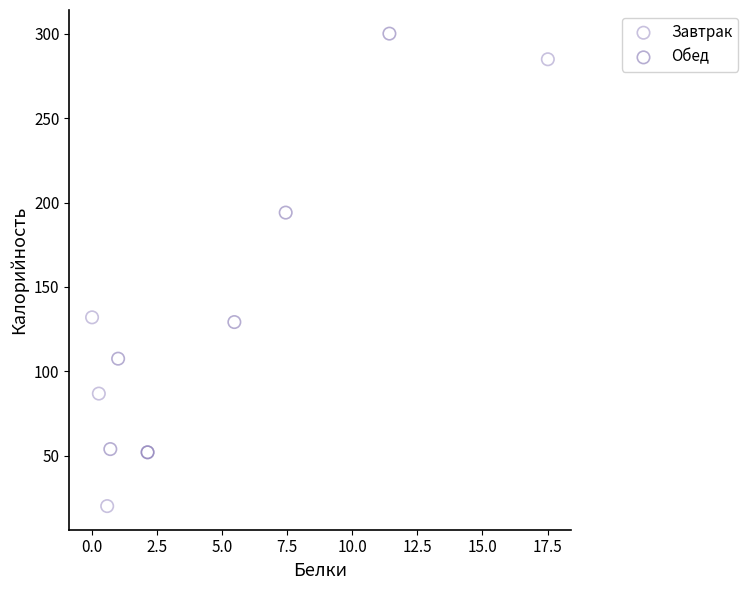

Which series reaches the maximum Y coordinate?

Обед